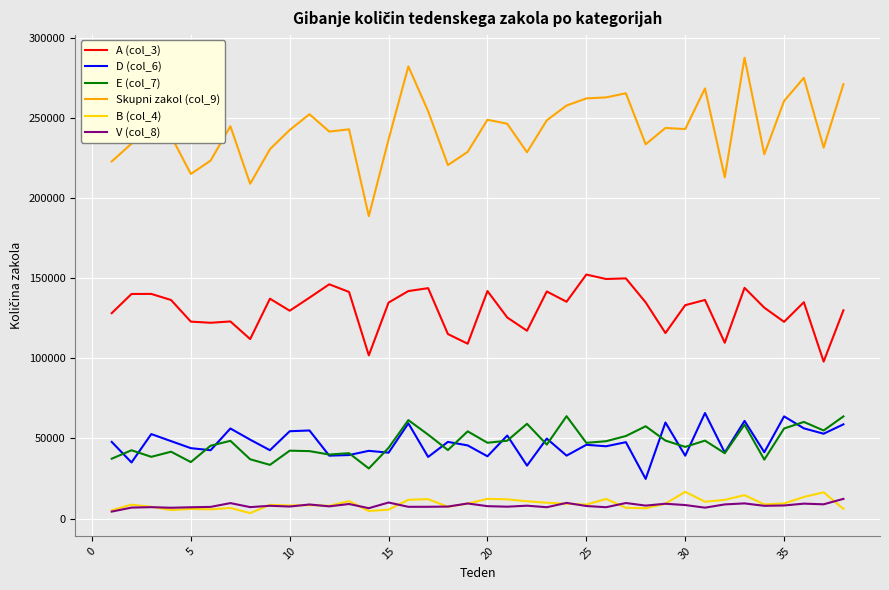

True or false: D (col_6) and B (col_4) intersect in this chart.

False